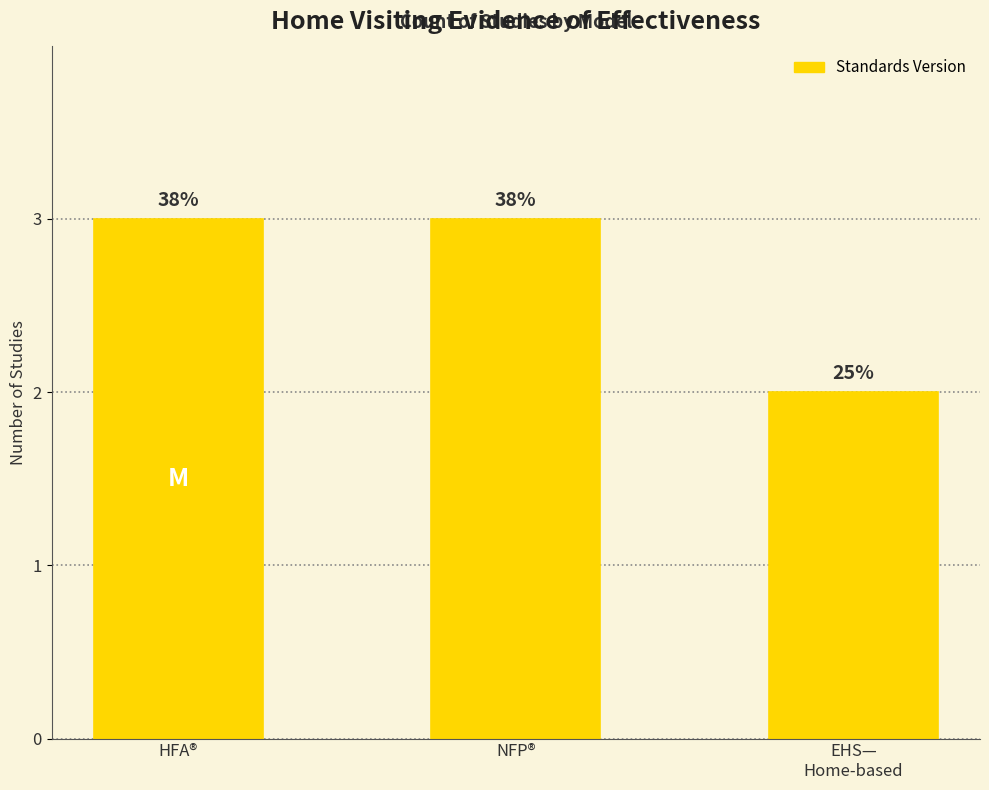

What is the smallest value displayed?

2